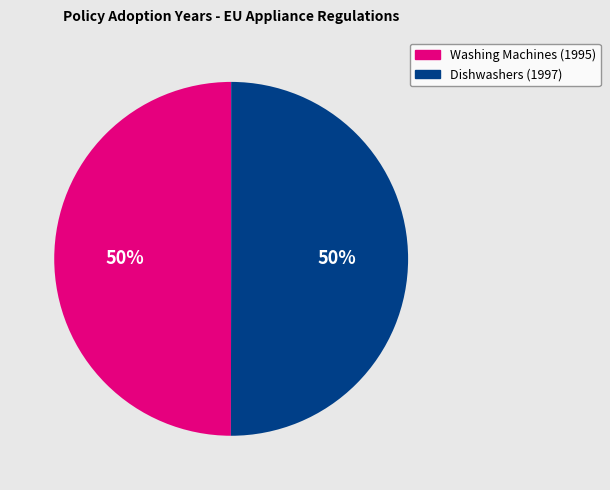

Approximately how many times larger is the value at Dishwashers (1997) compared to Washing Machines (1995)?

1.0